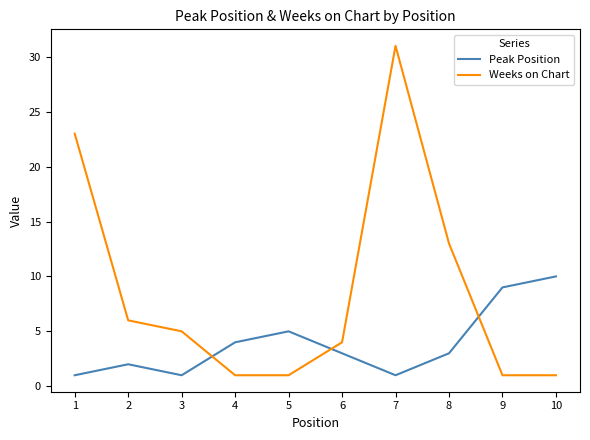

How many times do Weeks on Chart and Peak Position cross each other?

3